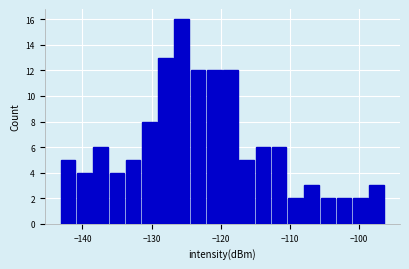

Read against the x-axis, roughly where is the centre of the tallest bar?

-126